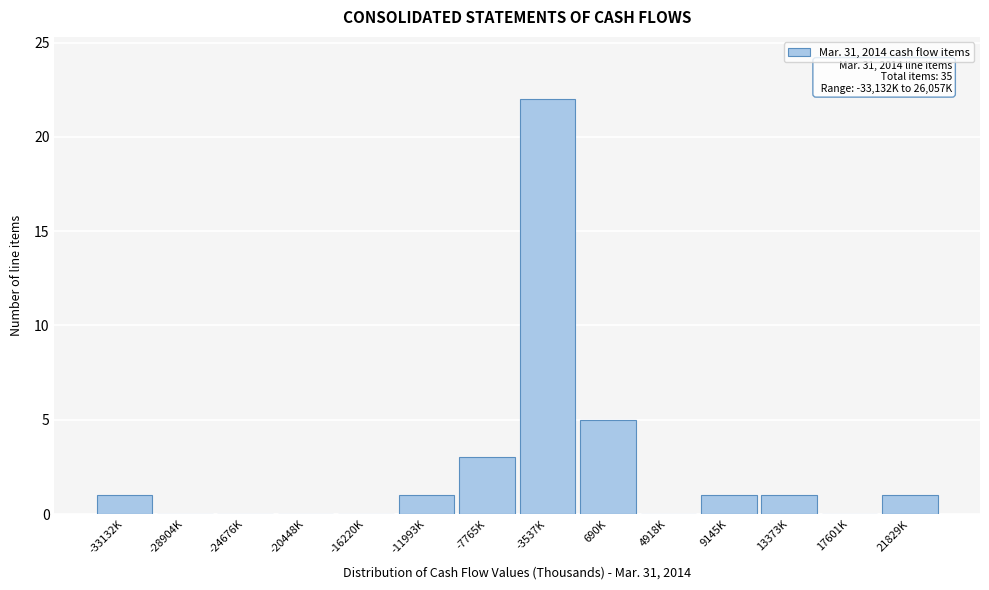

Reading right to left, list all the values displayed in this chart.

21829K=1	17601K=0	13373K=1	9145K=1	4918K=0	690K=5	-3537K=22	-7765K=3	-11993K=1	-16220K=0	-20448K=0	-24676K=0	-28904K=0	-33132K=1